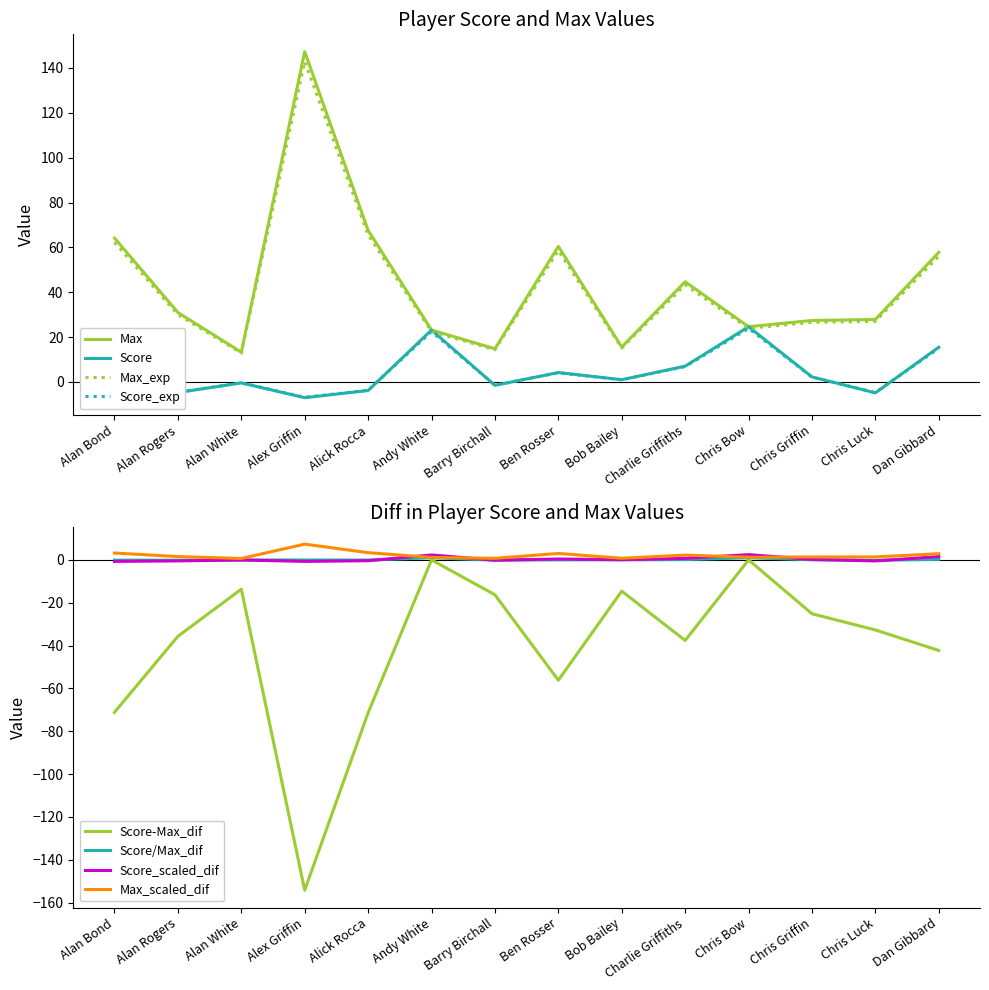

True or false: Max_exp has a value of 76.7 at Ben Rosser.

False